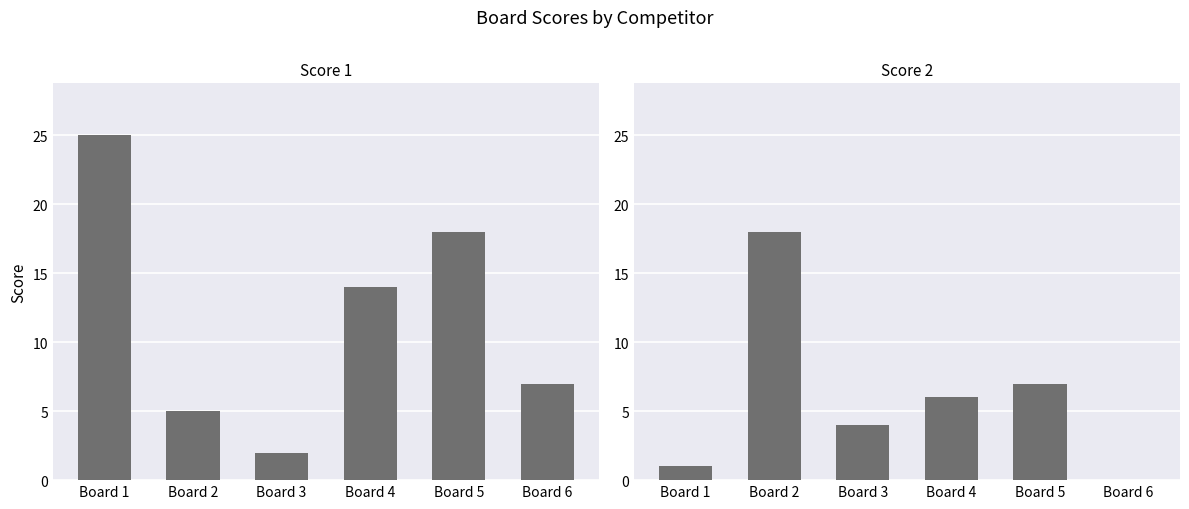

What is the average value of the Score 2 series?

6